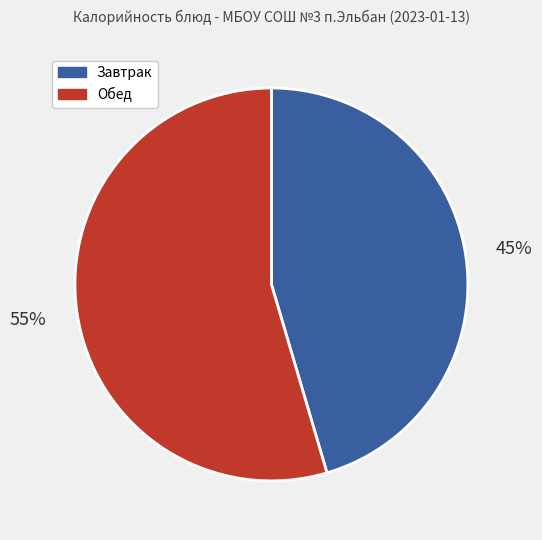

Does any single category account for the majority?

Yes